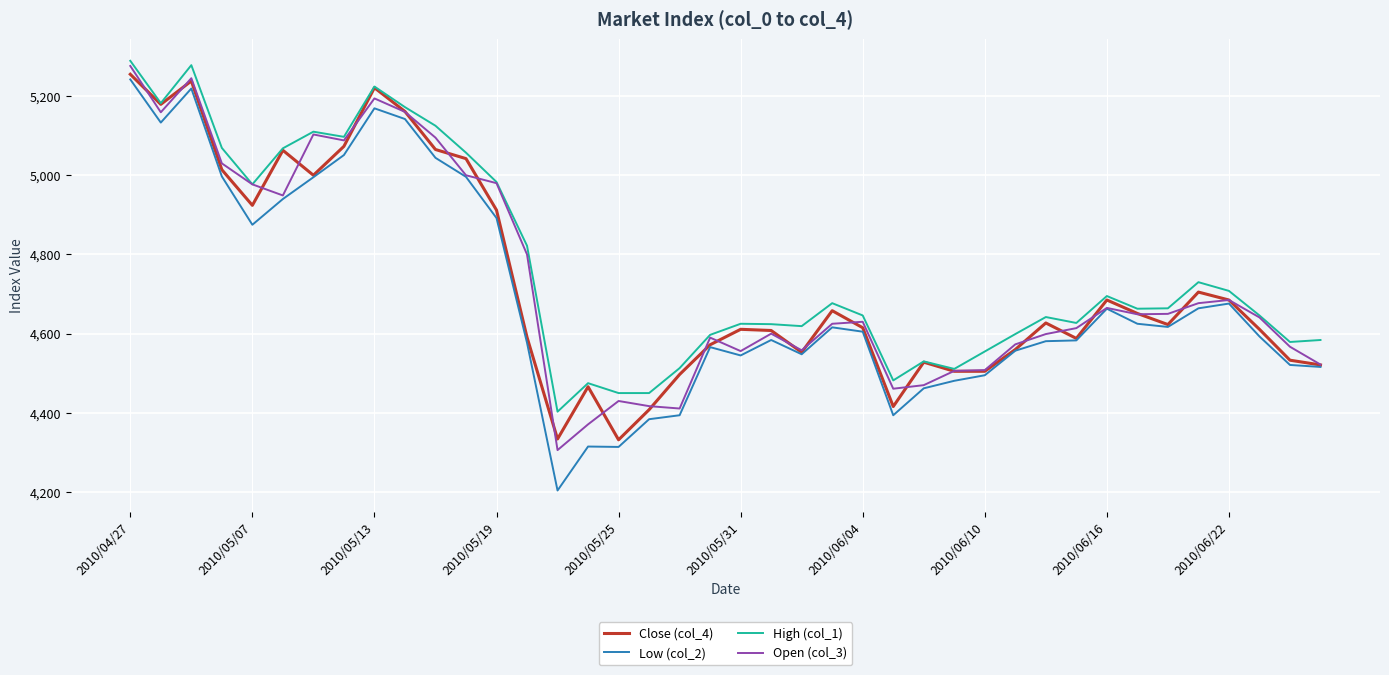

True or false: High (col_1) and Low (col_2) cross at least once.

False